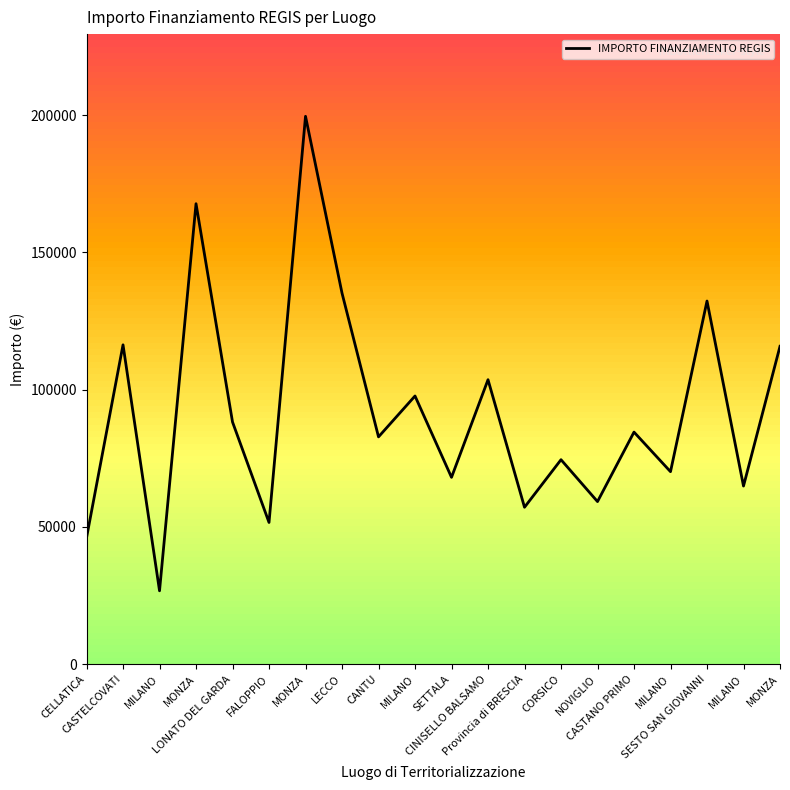

Count the number of categories in the chart.

20